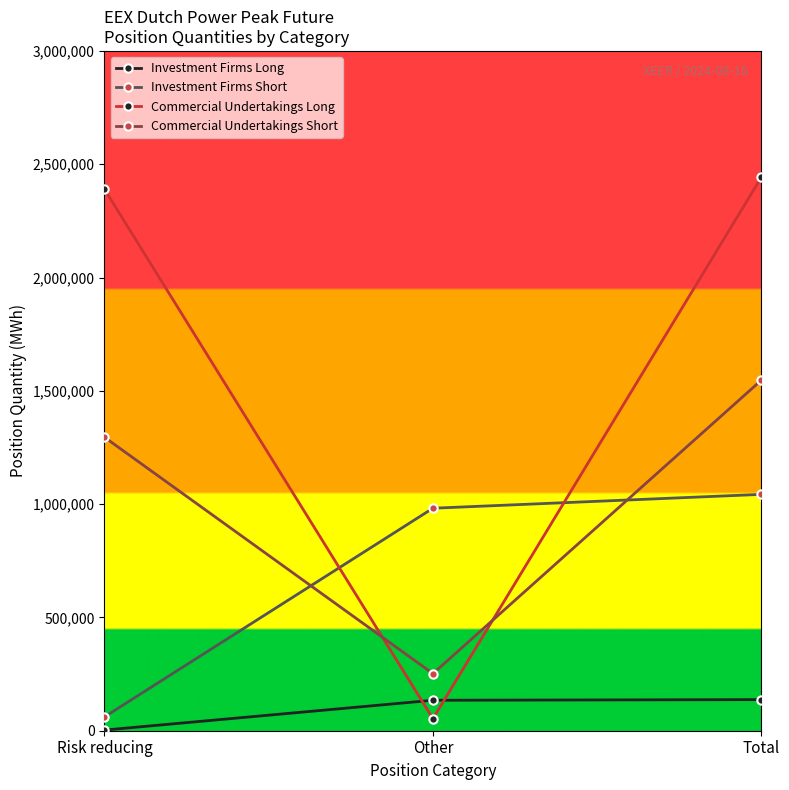

How many lines are shown in the chart?

4